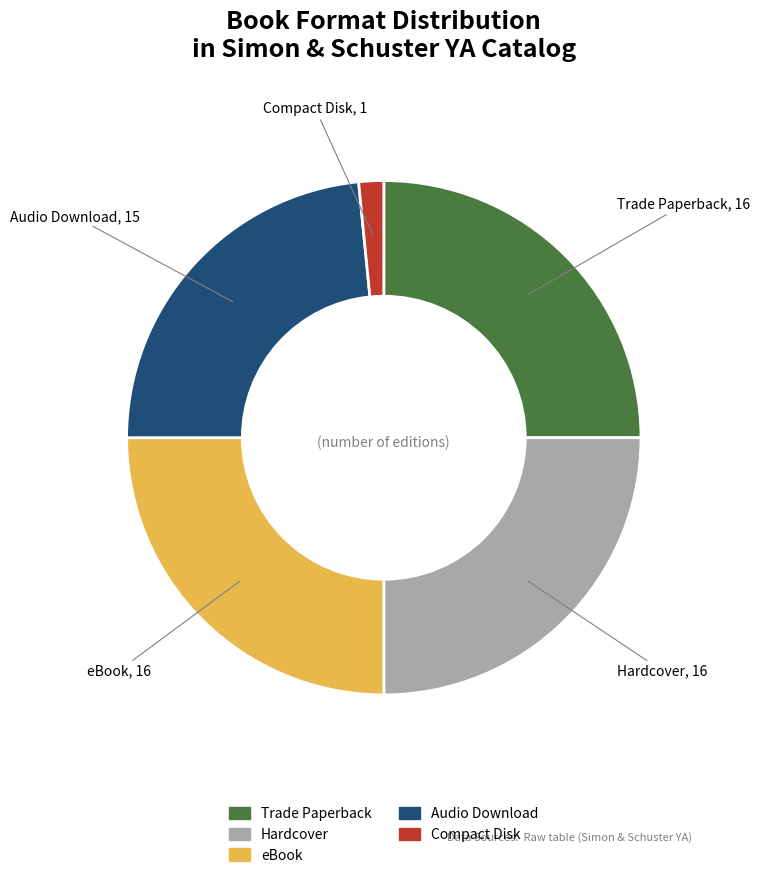

Approximately how many times larger is the value at Audio Download compared to Compact Disk?

15.0